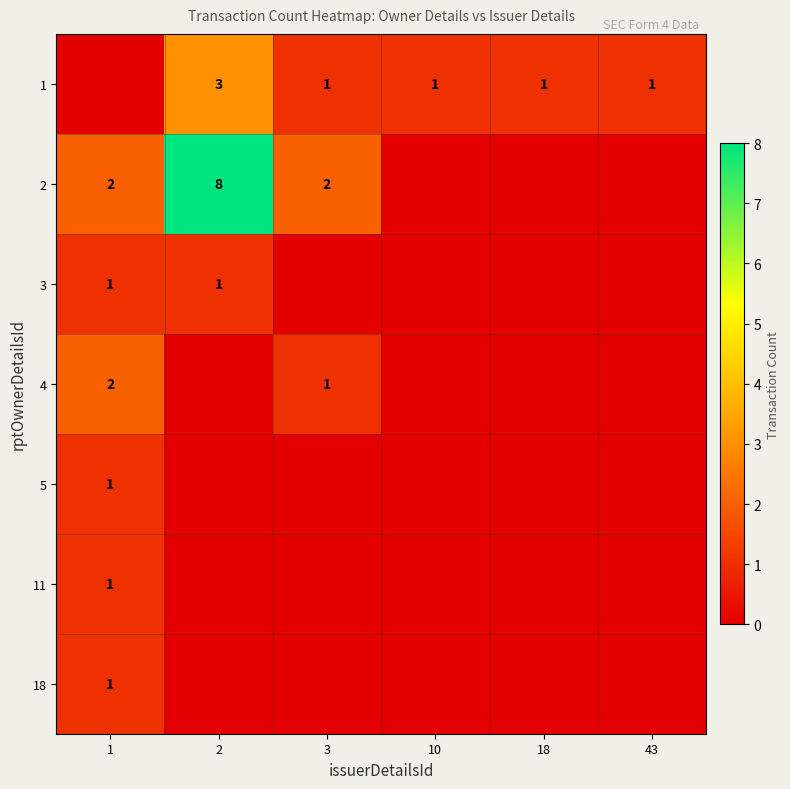

Is it true that 3 equals 1 at 2?

True